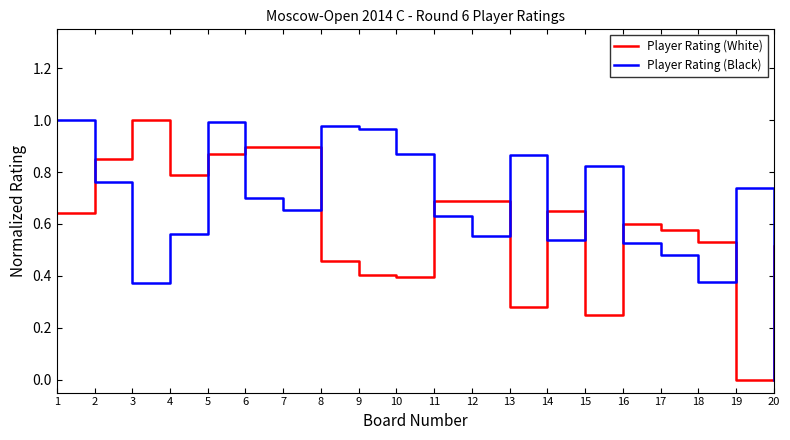

How many lines are shown in the chart?

2